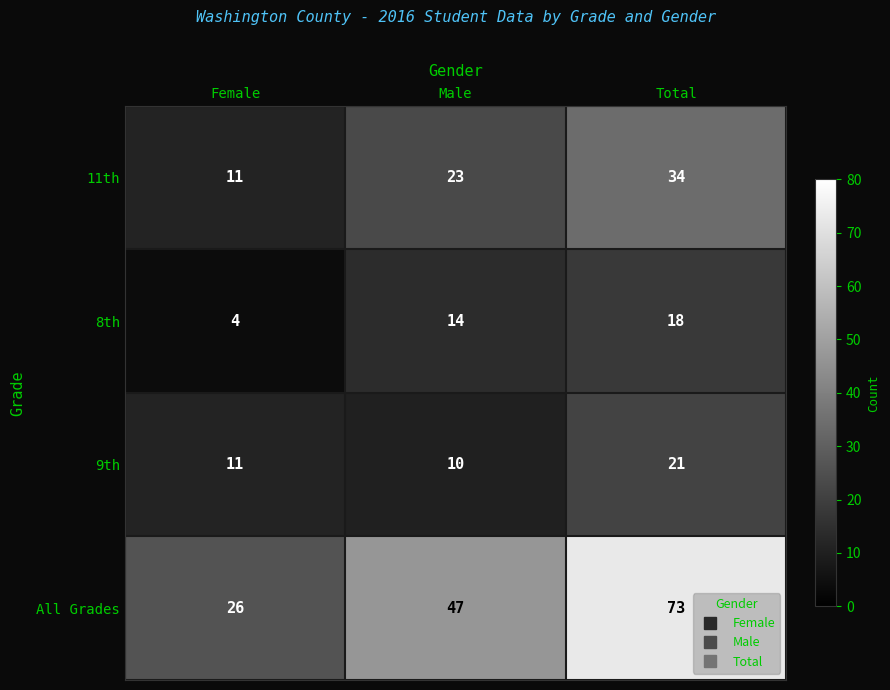

At which label is 8th closest to 11?

Male